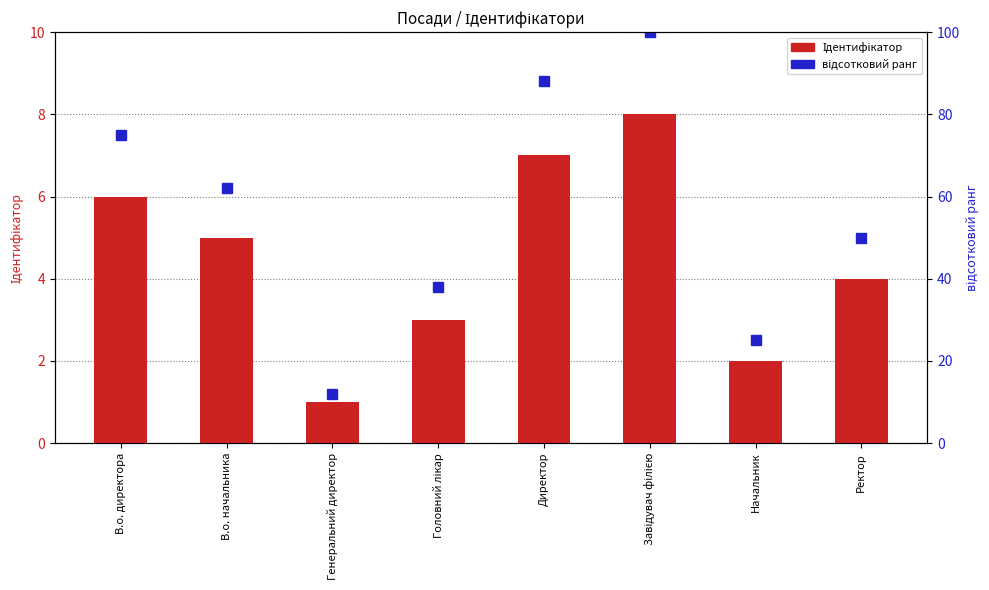

What is the maximum value for Ідентифікатор?

8